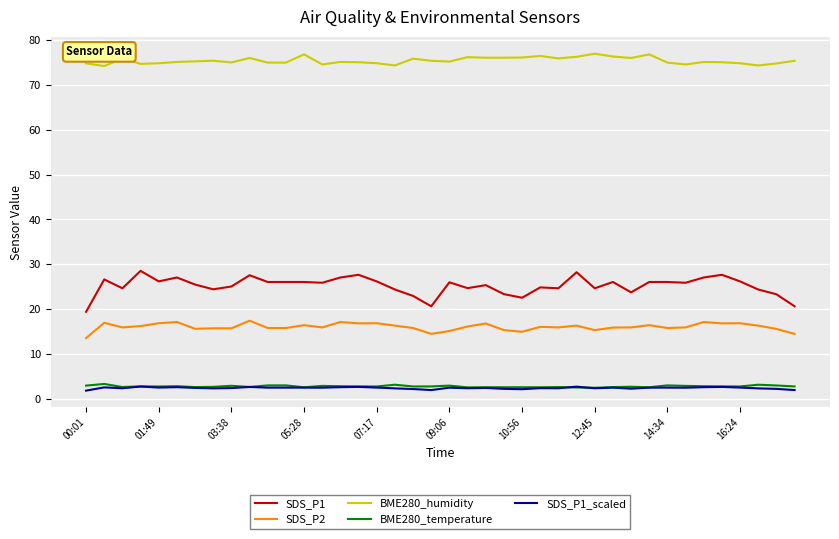

Which series has the widest spread of values?

SDS_P1